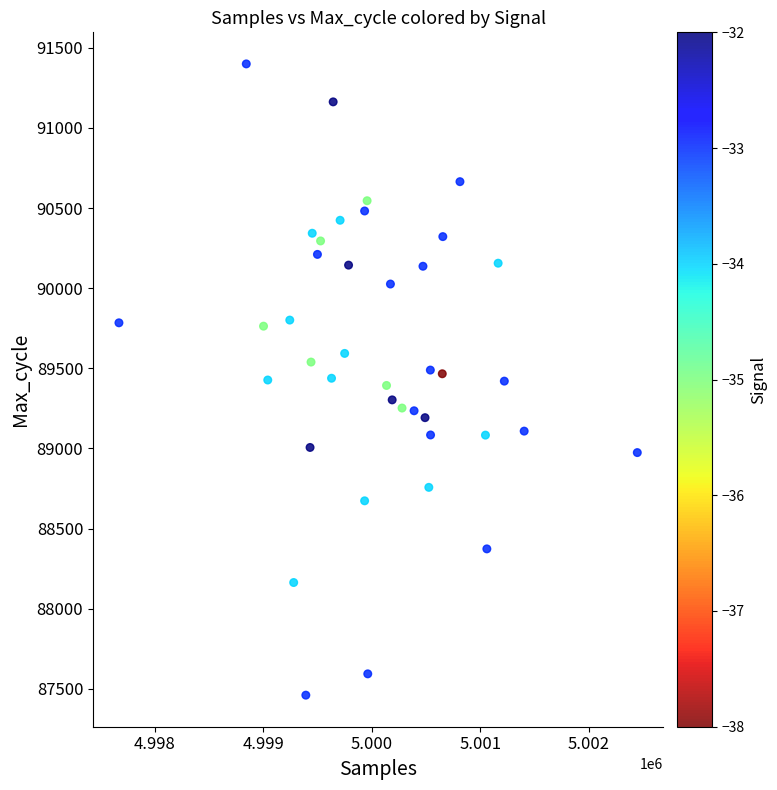

What is the range of X values (max minus min)?

4779